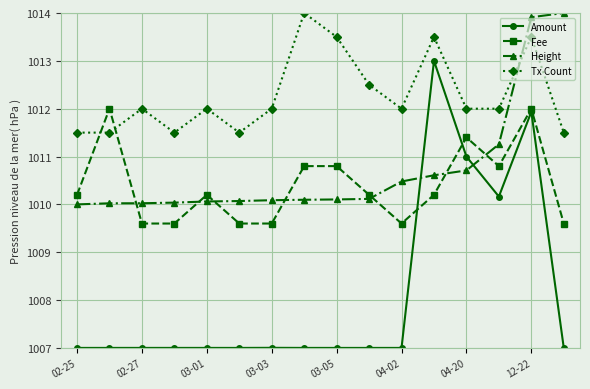

What is the highest value of the Height series?

1014.0